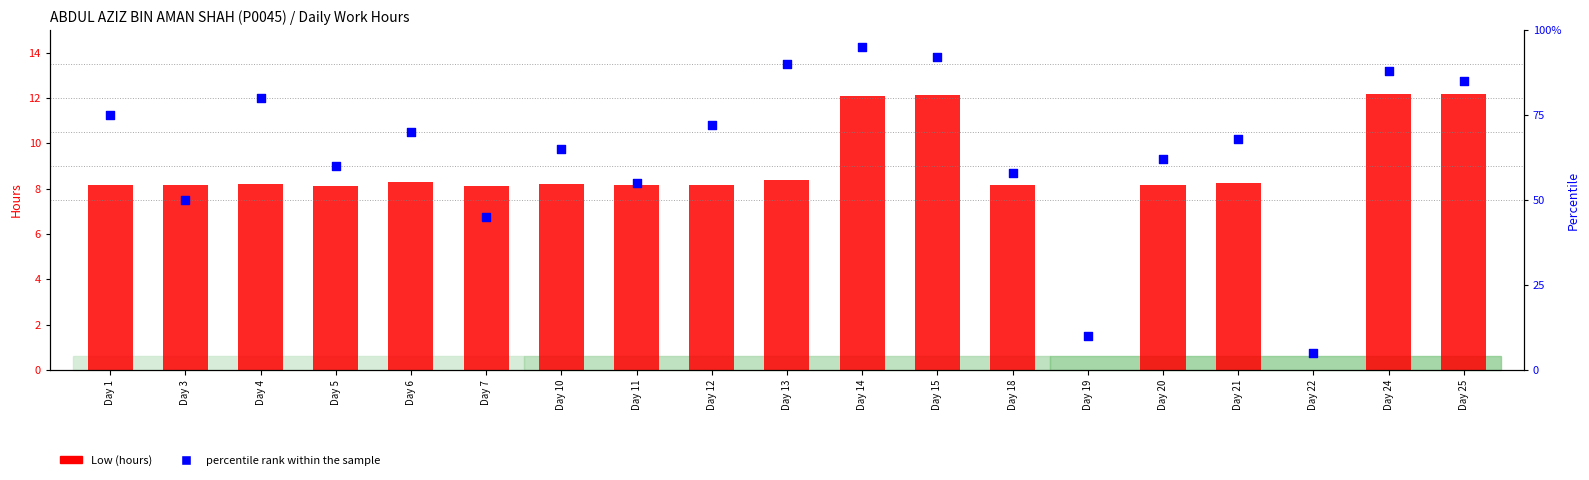

Which series has the largest total across all categories?

percentile rank within the sample